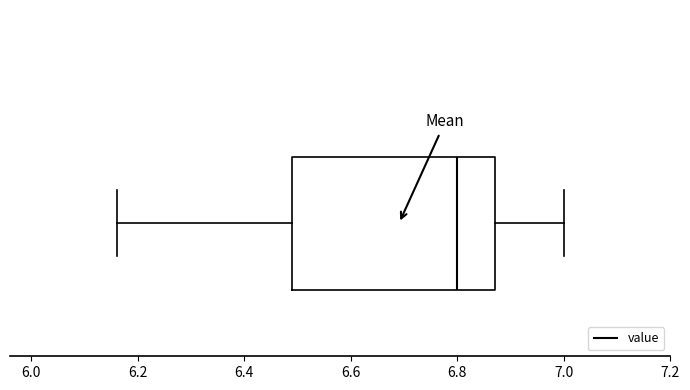

Where is the right edge of the box on the x-axis? The values are not printed on the chart, so give them approximately, as read against the axis.

6.88